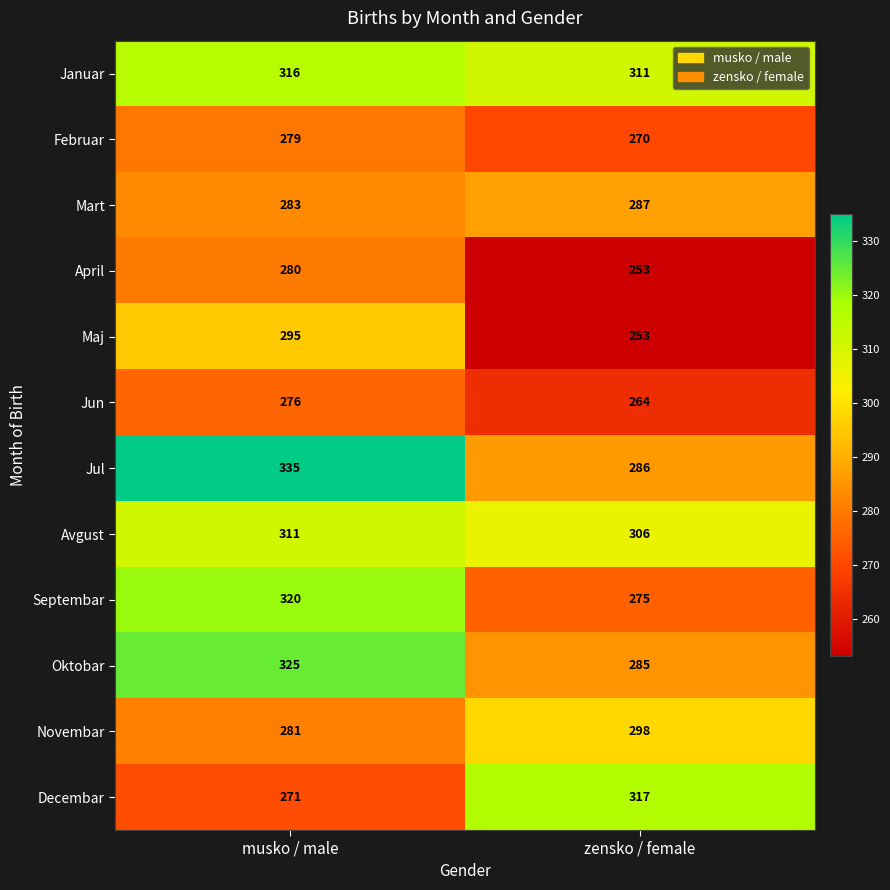

What is the approximate value of Novembar at musko / male, to the nearest 10?

280